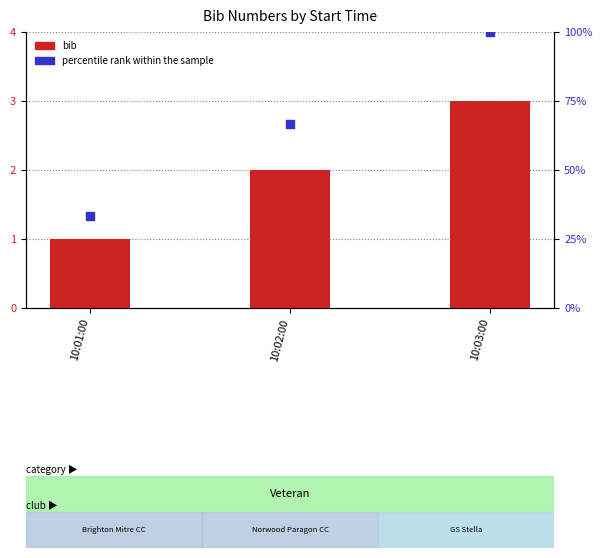

Which series has the largest total across all categories?

percentile rank within the sample